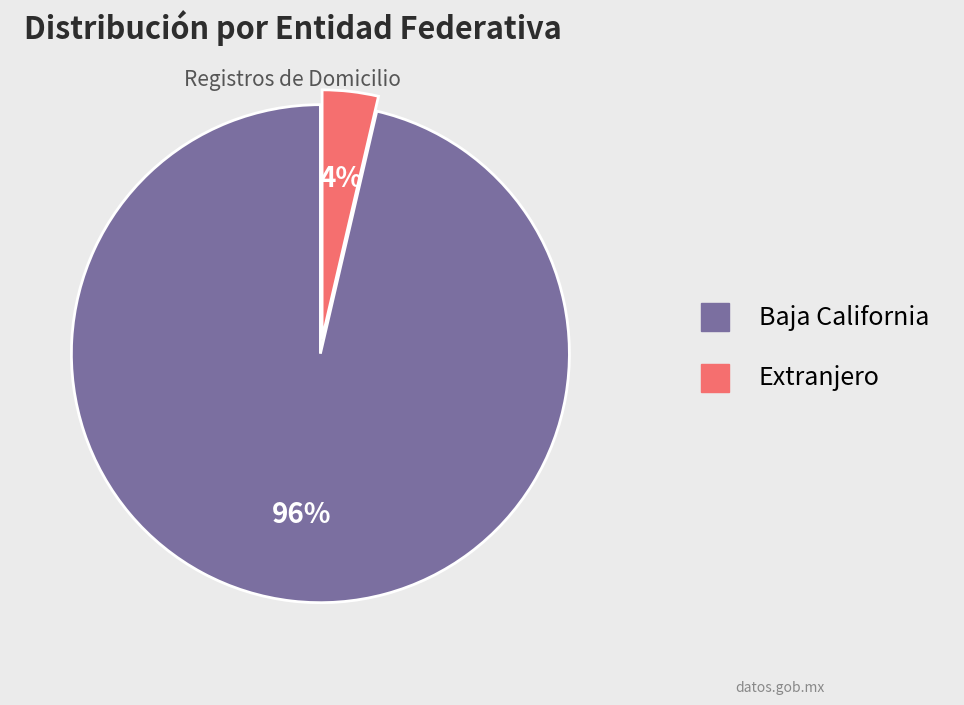

How many segments does this pie chart have?

2